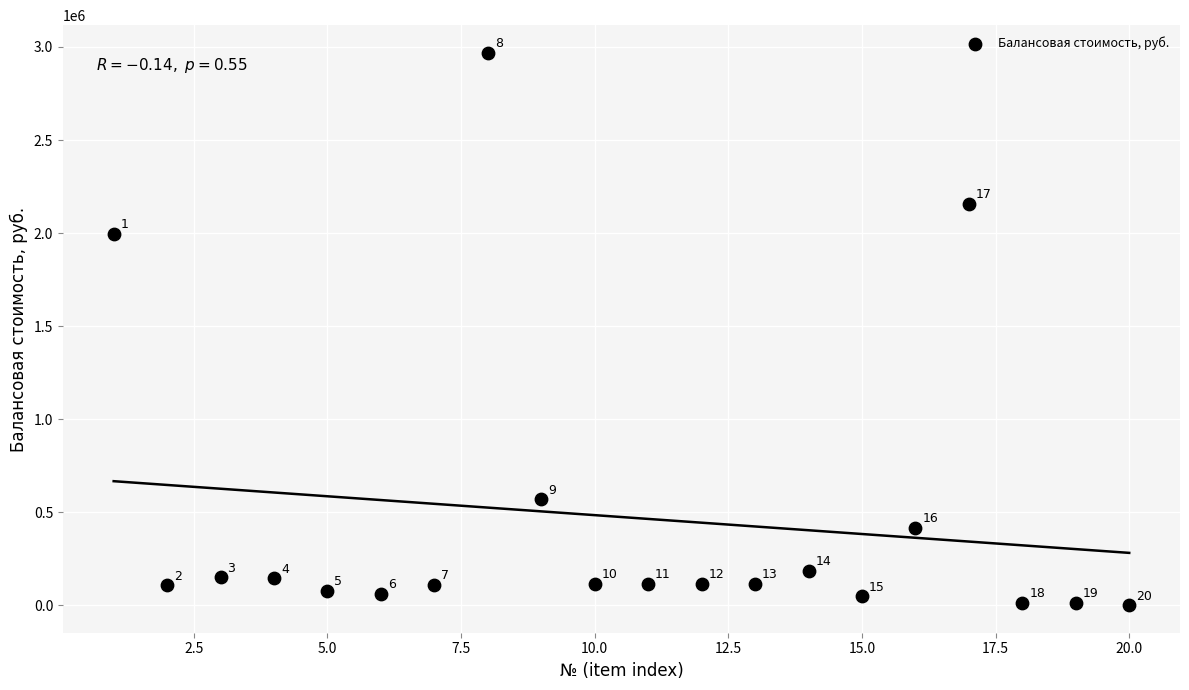

What is the range of X values (max minus min)?

19.0